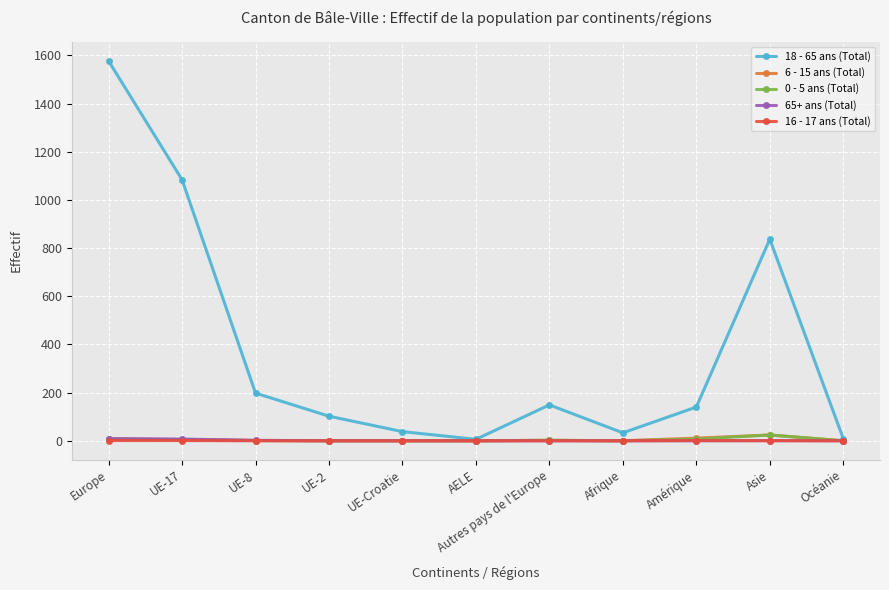

Which series has the largest total across all categories?

18 - 65 ans (Total)